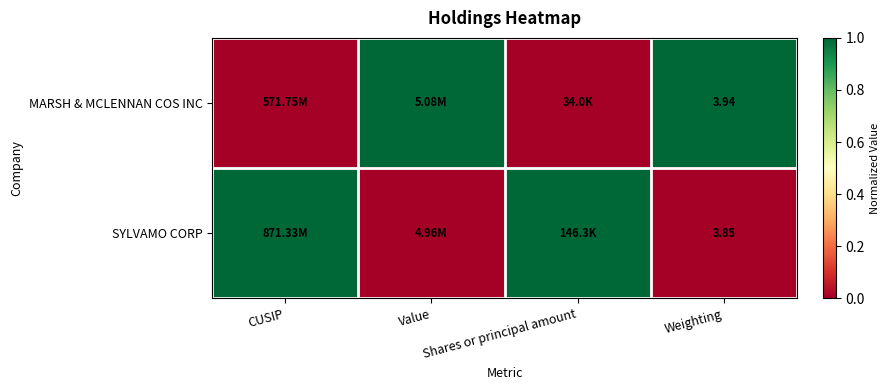

Which category has the highest value across all series?

Value